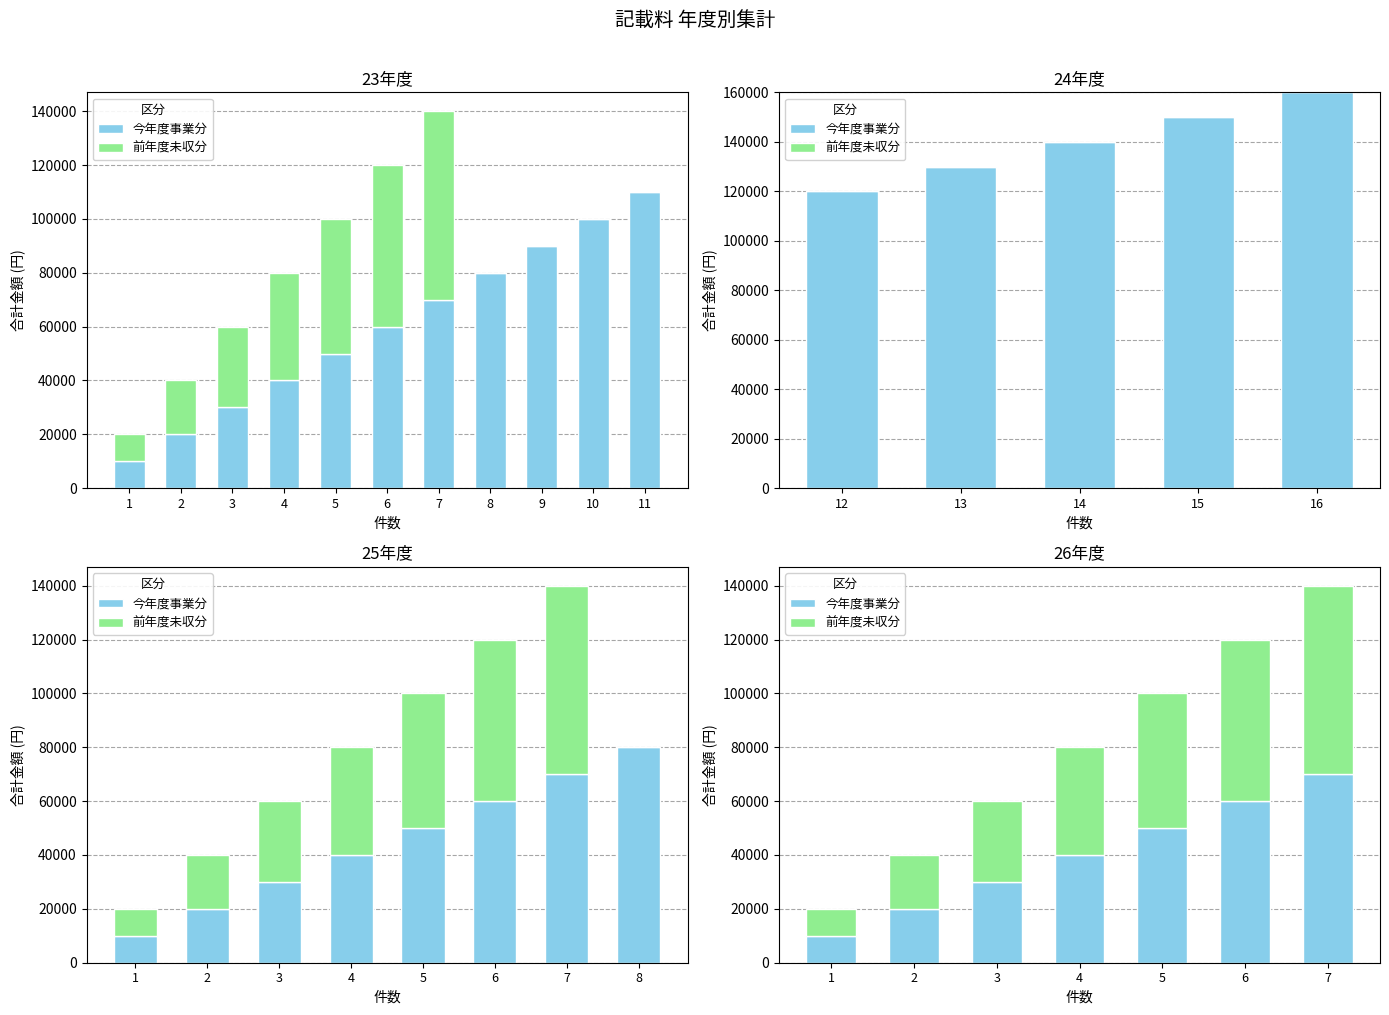

Which series has the widest spread of values?

今年度事業分